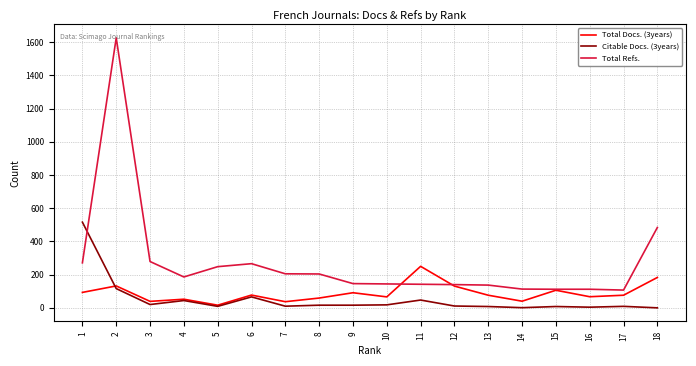

At which category does Citable Docs. (3years) reach its first local valley?

3